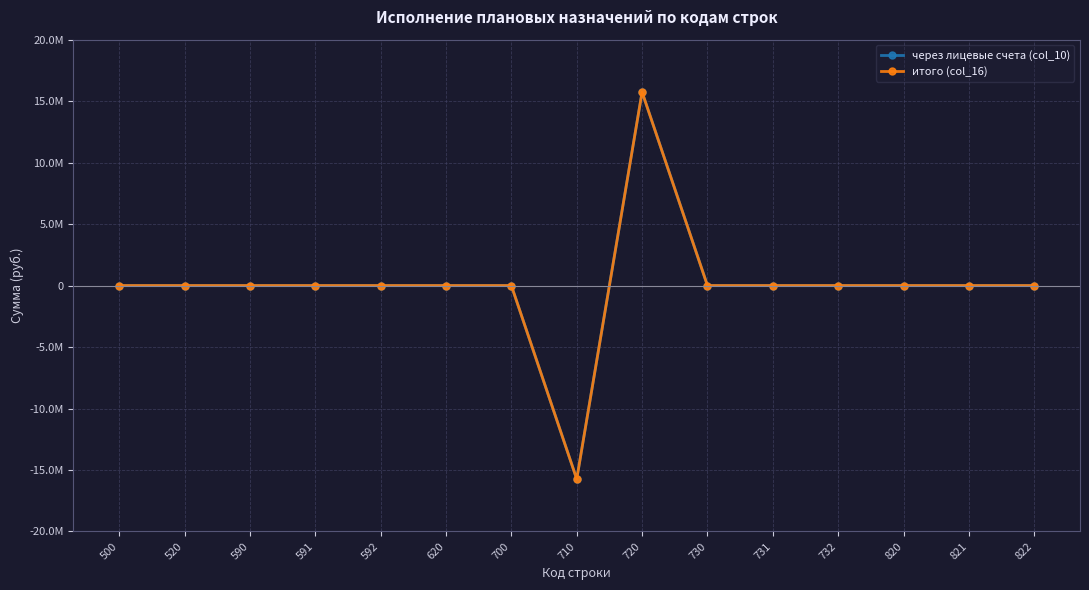

Is this an area chart (filled region under the line)?

No